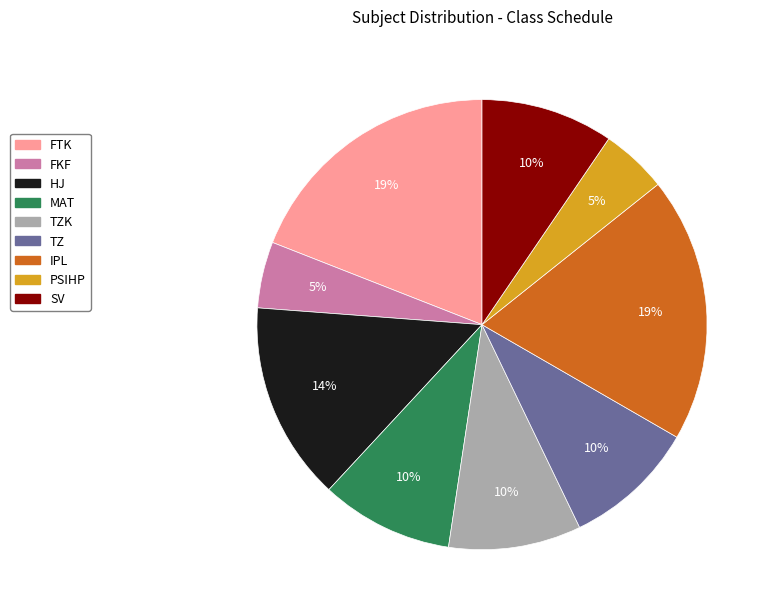

Does any single category account for the majority?

No